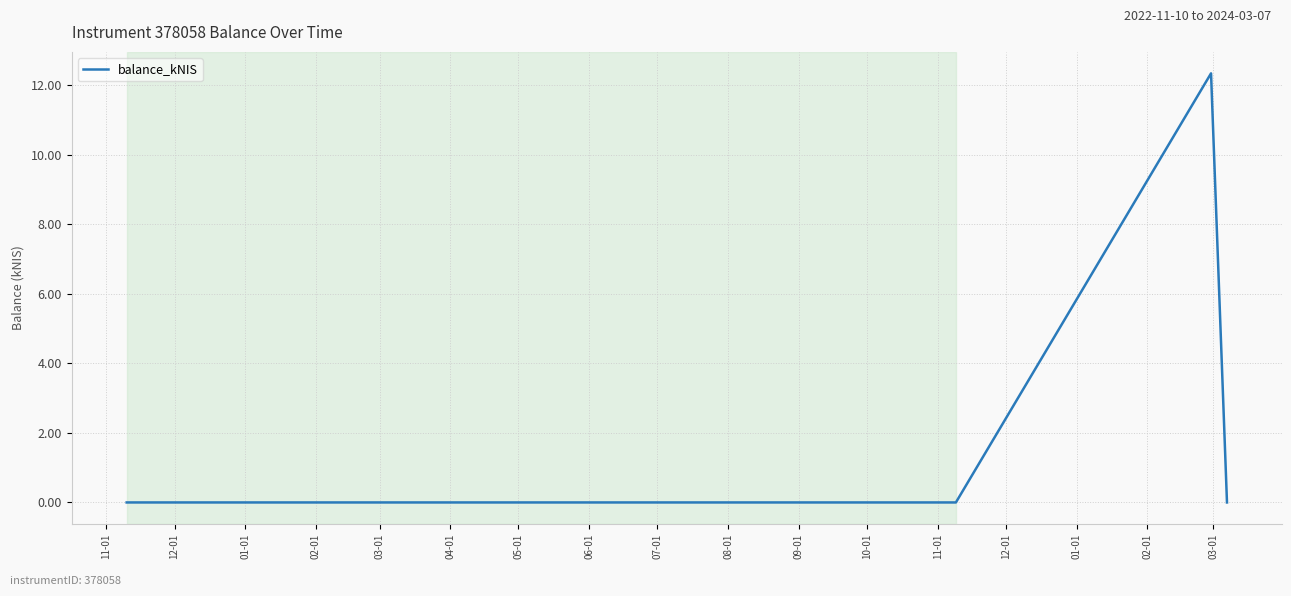

Reading left to right, what are all the values shown in this chart?

0.0	0.0	0.0	12.3	0.0